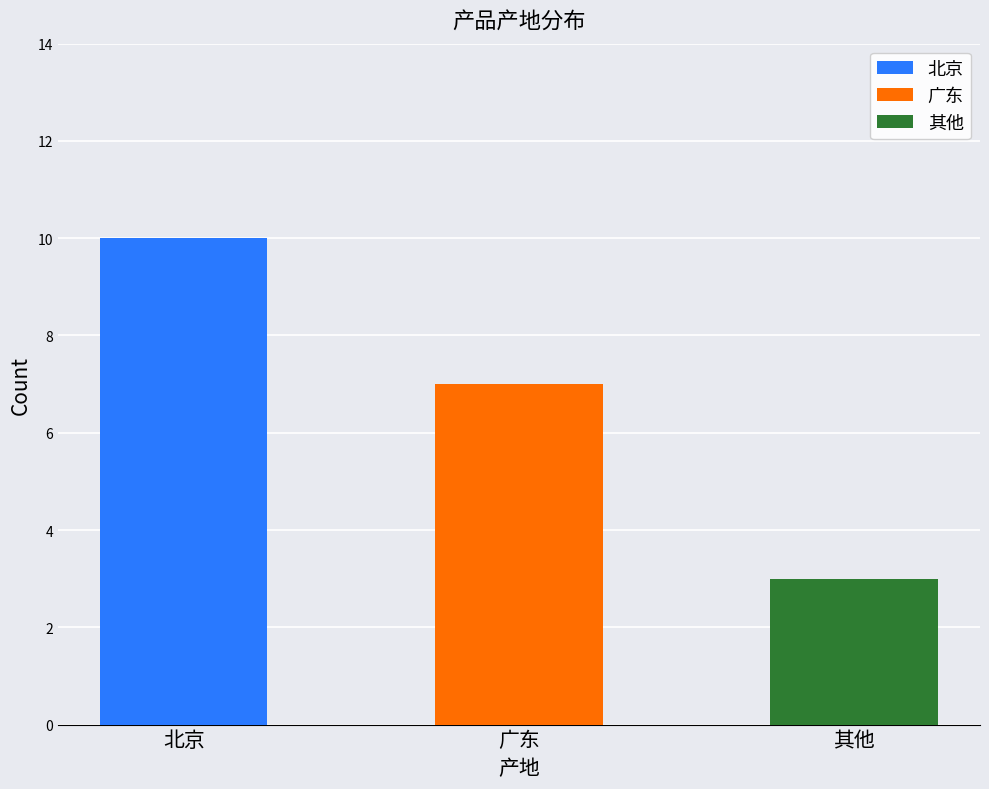

What is the label of the 2nd bar from the right?

广东